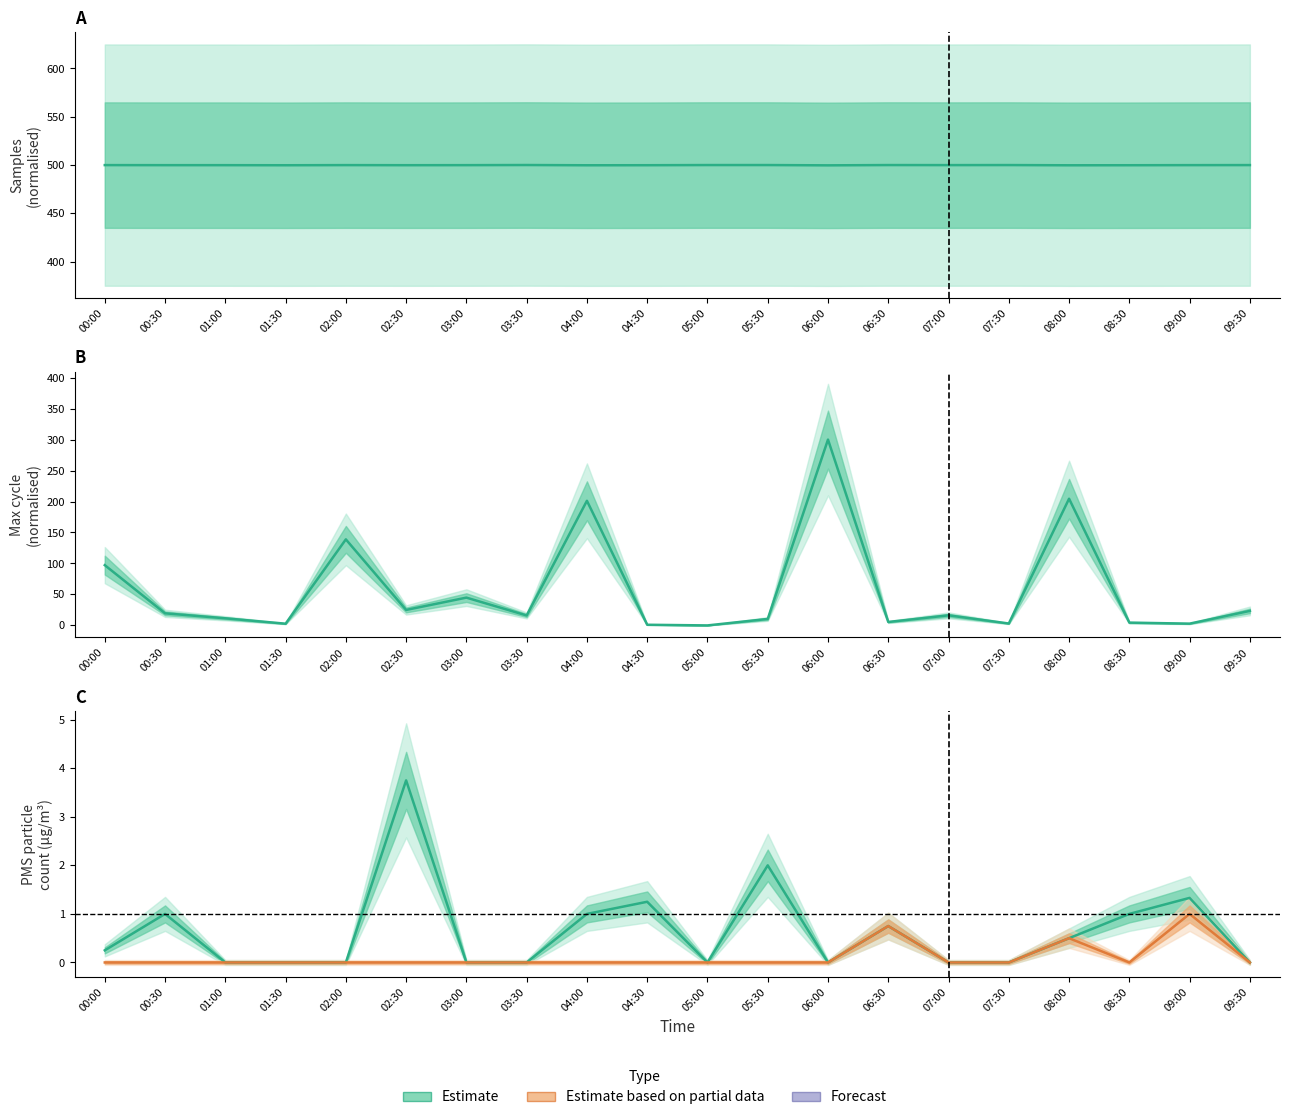

Reading left to right, transcribe all the data shown in this chart.

Estimate: 97.3	19.5	11.5	2.8	138.9	25.0	44.9	16.1	201.2	1.1	0.0	10.4	300.0	5.5	16.3	3.1	204.5	4.5	2.9	23.4
PMS_P1: 0.2	1.0	0.0	0.0	0.0	3.8	0.0	0.0	1.0	1.2	0.0	2.0	0.0	0.8	0.0	0.0	0.5	1.0	1.3	0.0
PMS_P2: 0.0	0.0	0.0	0.0	0.0	0.0	0.0	0.0	0.0	0.0	0.0	0.0	0.0	0.8	0.0	0.0	0.5	0.0	1.0	0.0